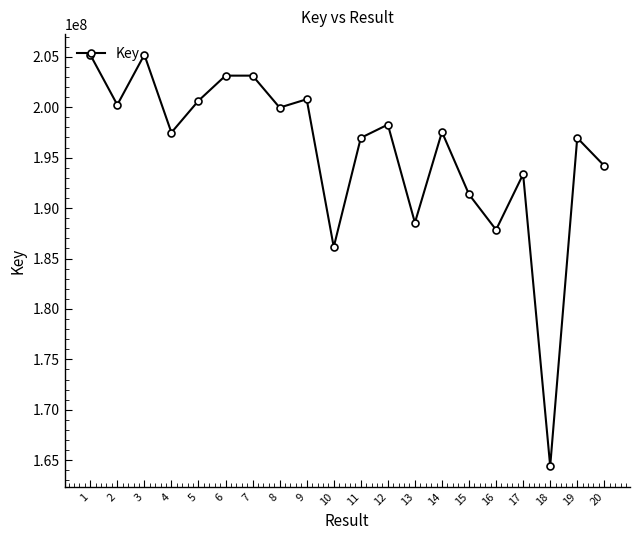

Where is the data nearest to the value 184808148?

10